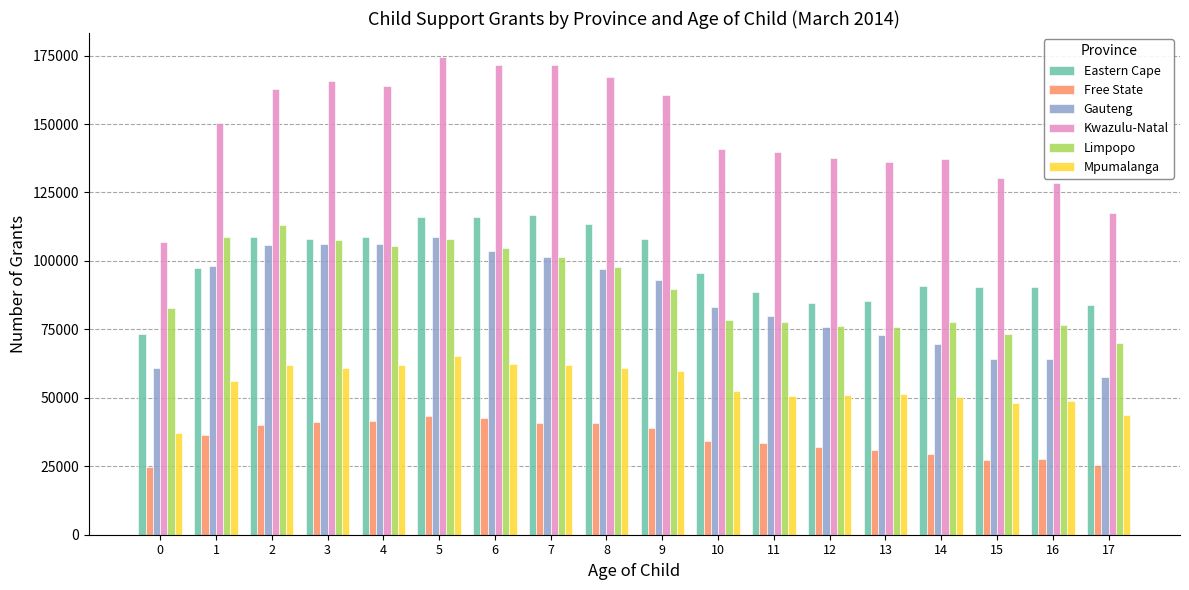

The value of Free State at 13 is 30854. True or false?

True